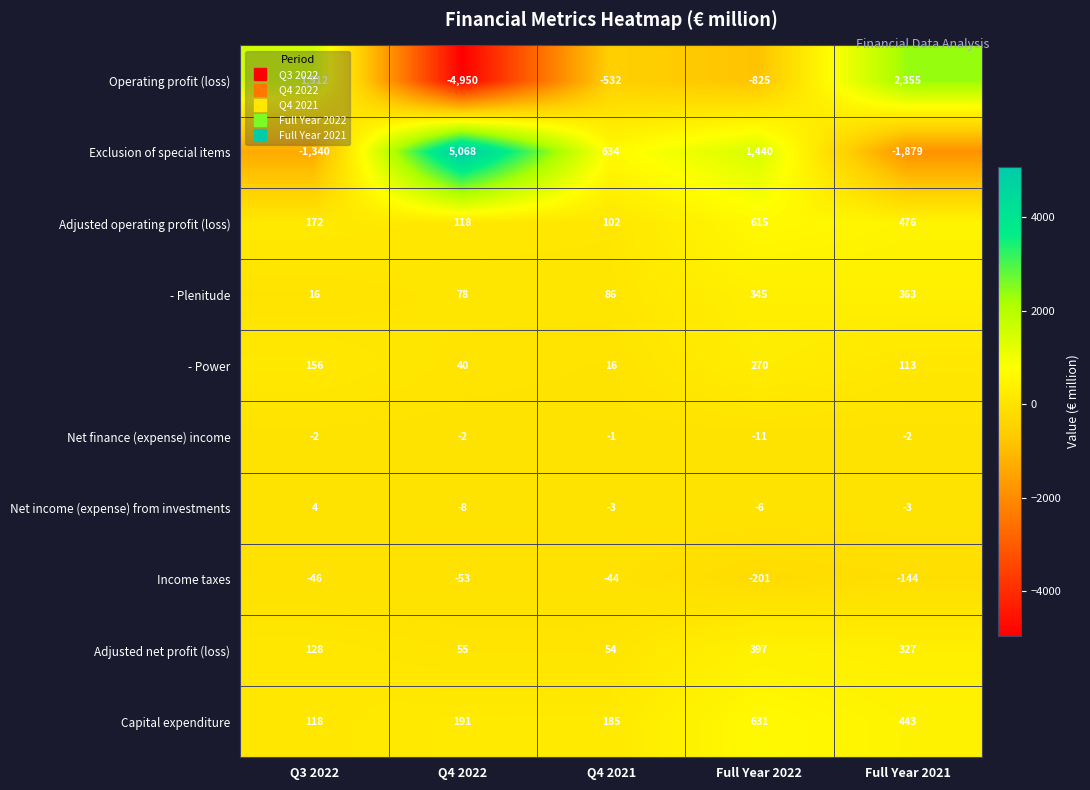

The value of Exclusion of special items at Full Year 2021 is -569. True or false?

False